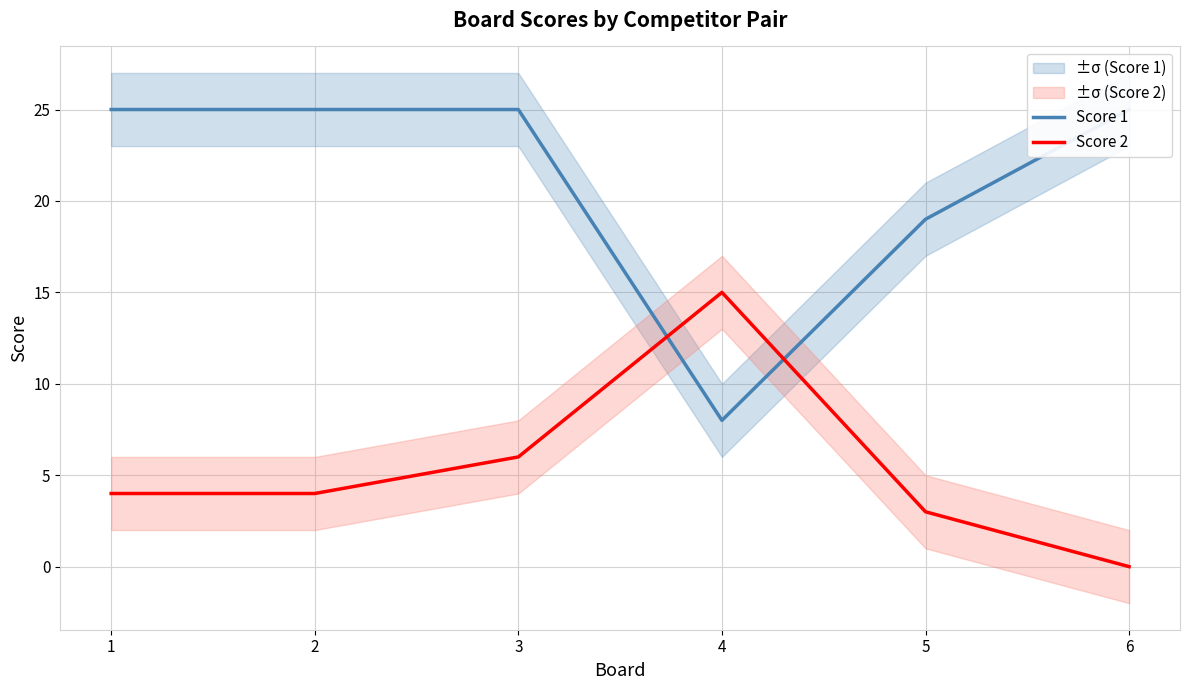

How many intersections are there between Score 1 and Score 2?

2